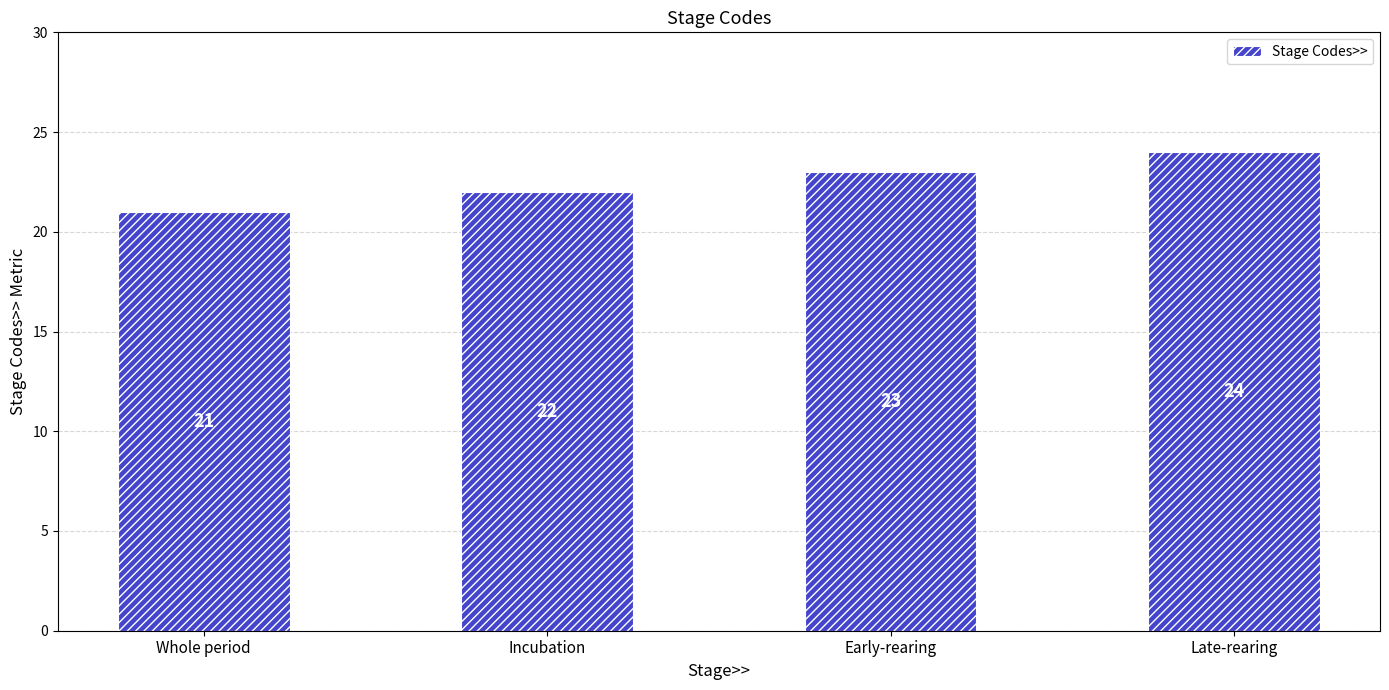

At which label is the value closest to 22?

Incubation